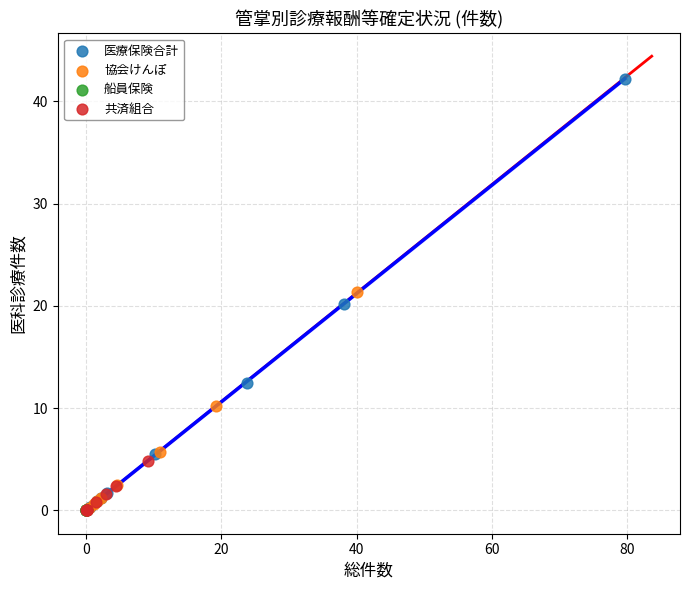

Which series contains the highest Y value?

医療保険合計